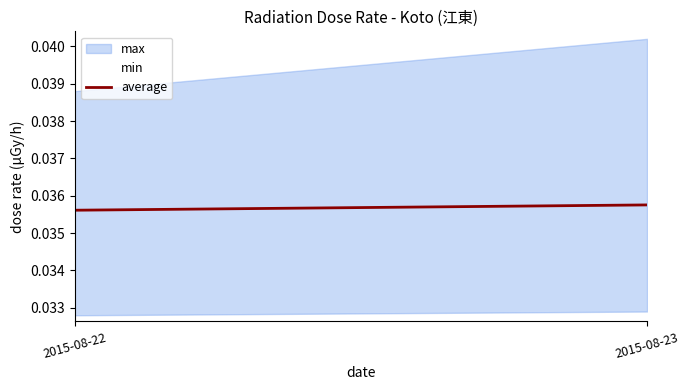

Which label corresponds to the largest value in the chart?

2015-08-23